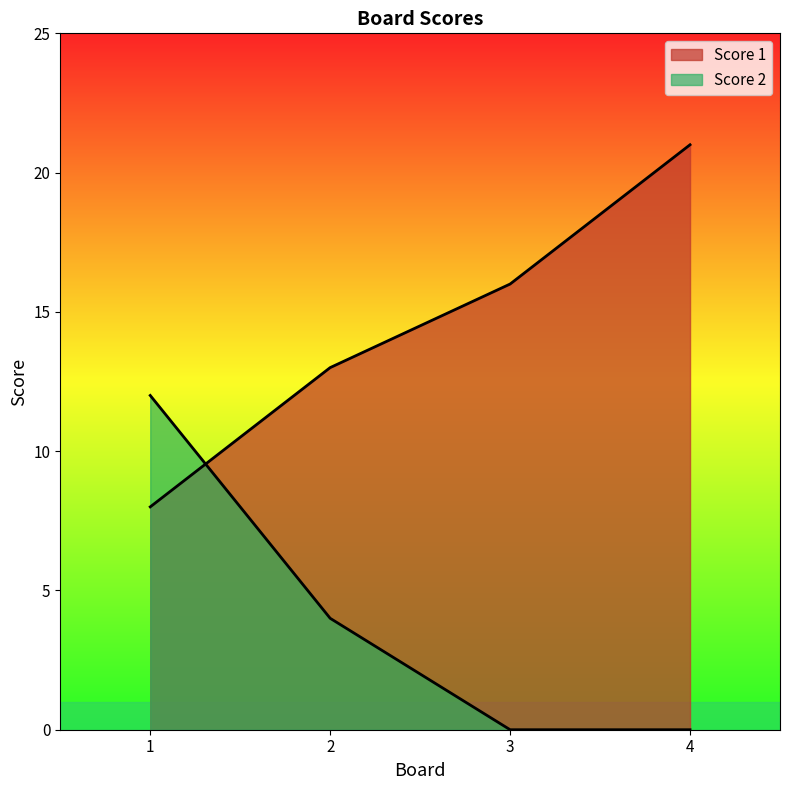

What is the maximum value shown in the chart?

21